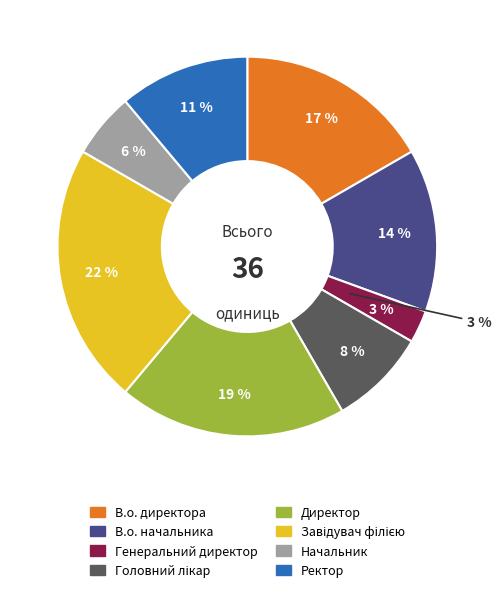

To the nearest percent, what is the difference between the largest and smallest slice percentages?

19%